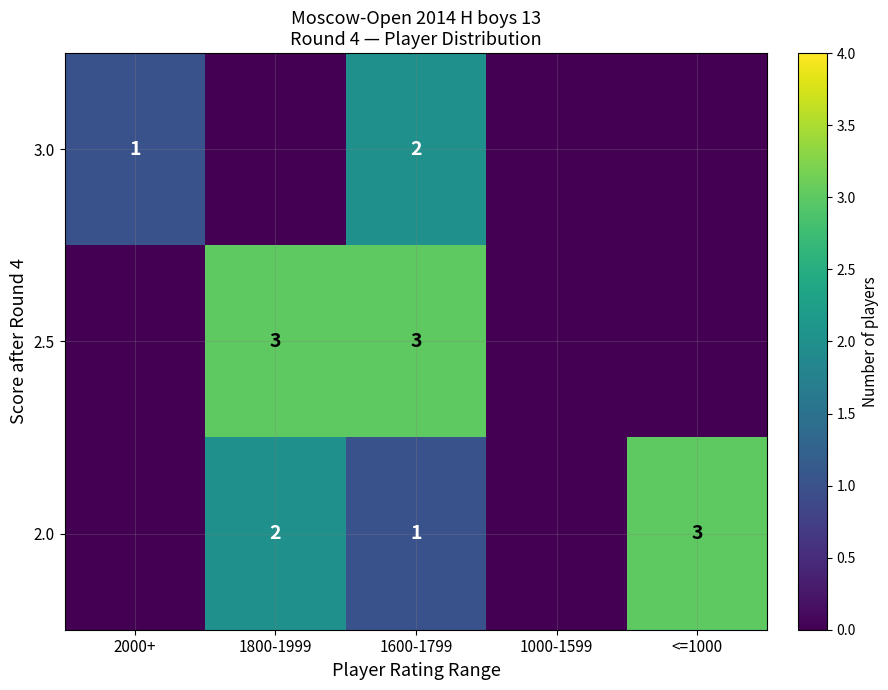

Is the value of 2.0 at 1600-1799 greater than the value of 3.0 at 1600-1799?

No